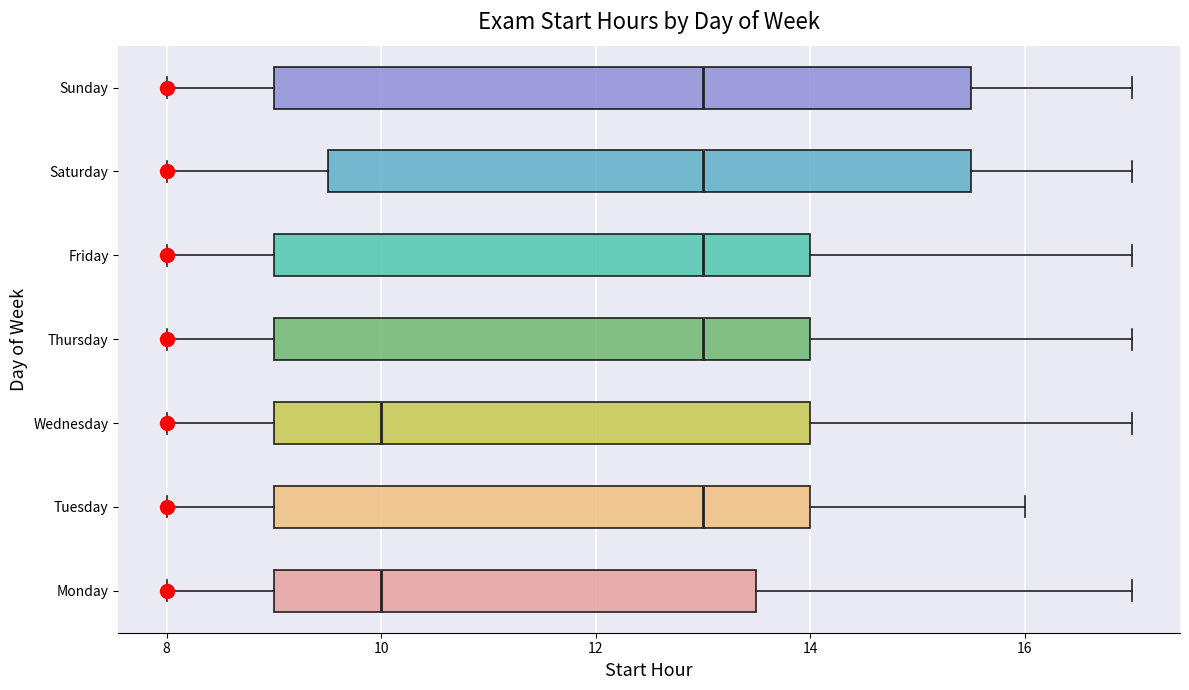

Which box is the widest, from its left edge to its right edge?

Sunday